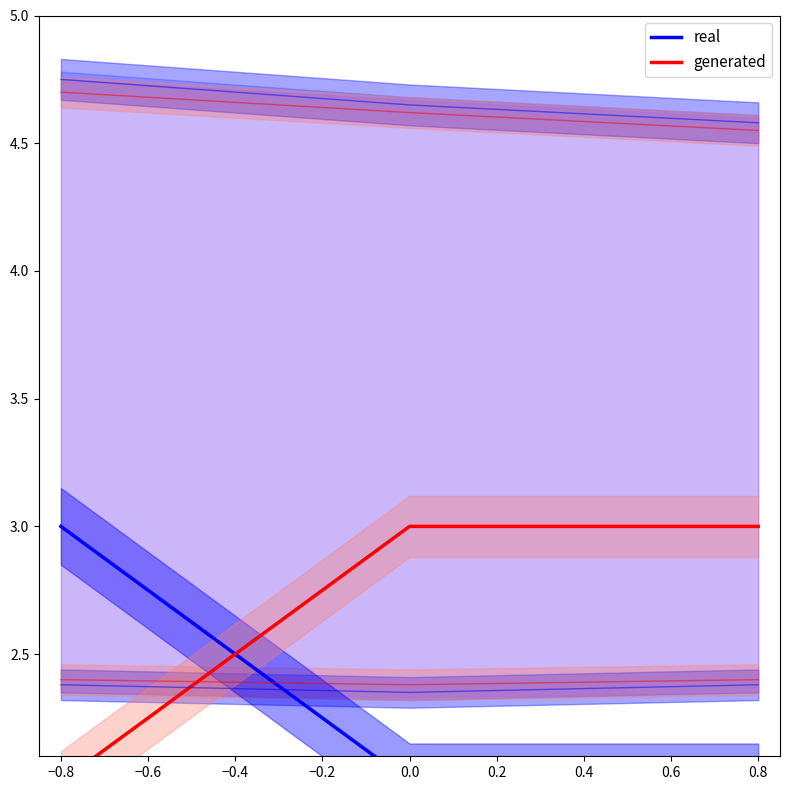

The generated series shows 4 at 0.0. True or false?

False